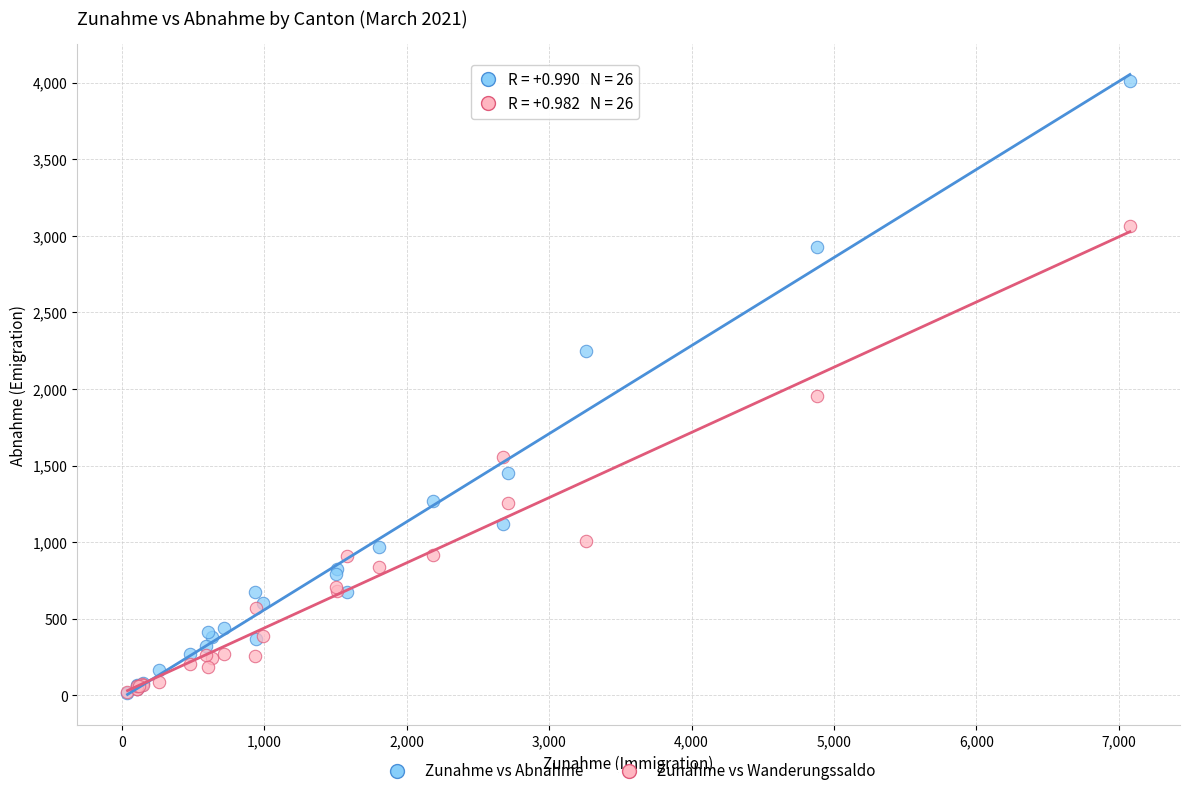

Across all series, what Y value is closest to 2013?

1957